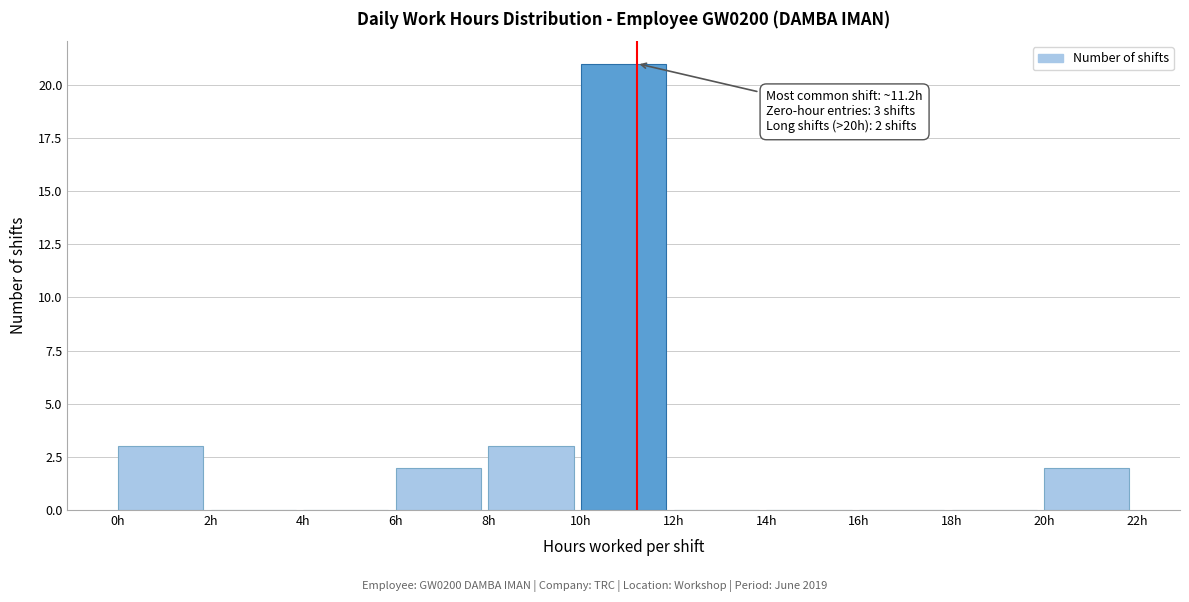

Which range on the x-axis has the tallest bar?

10 to 12